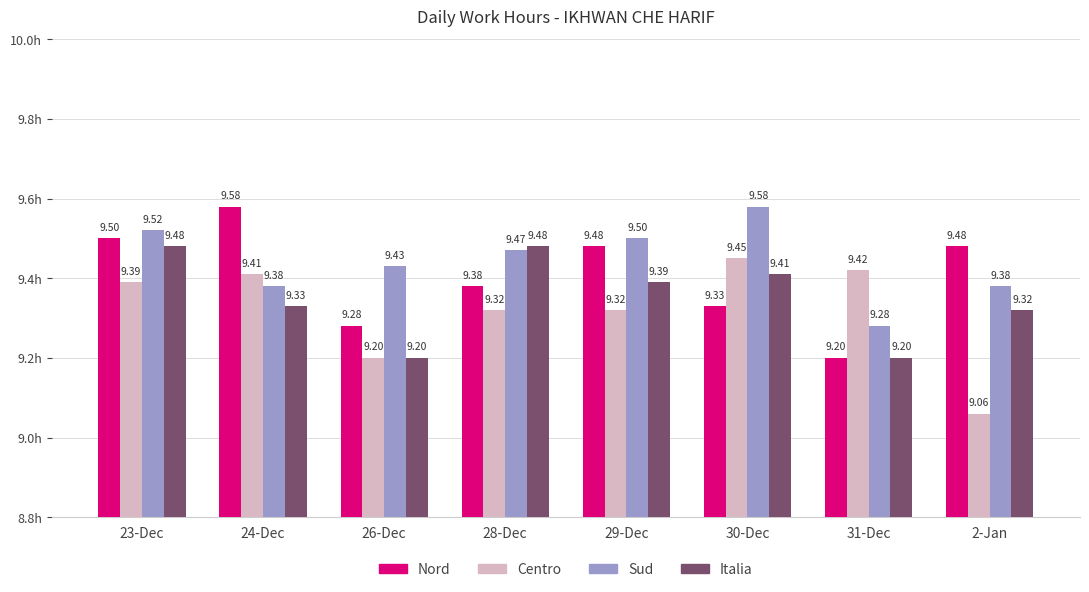

What is the smallest value displayed?

9.1